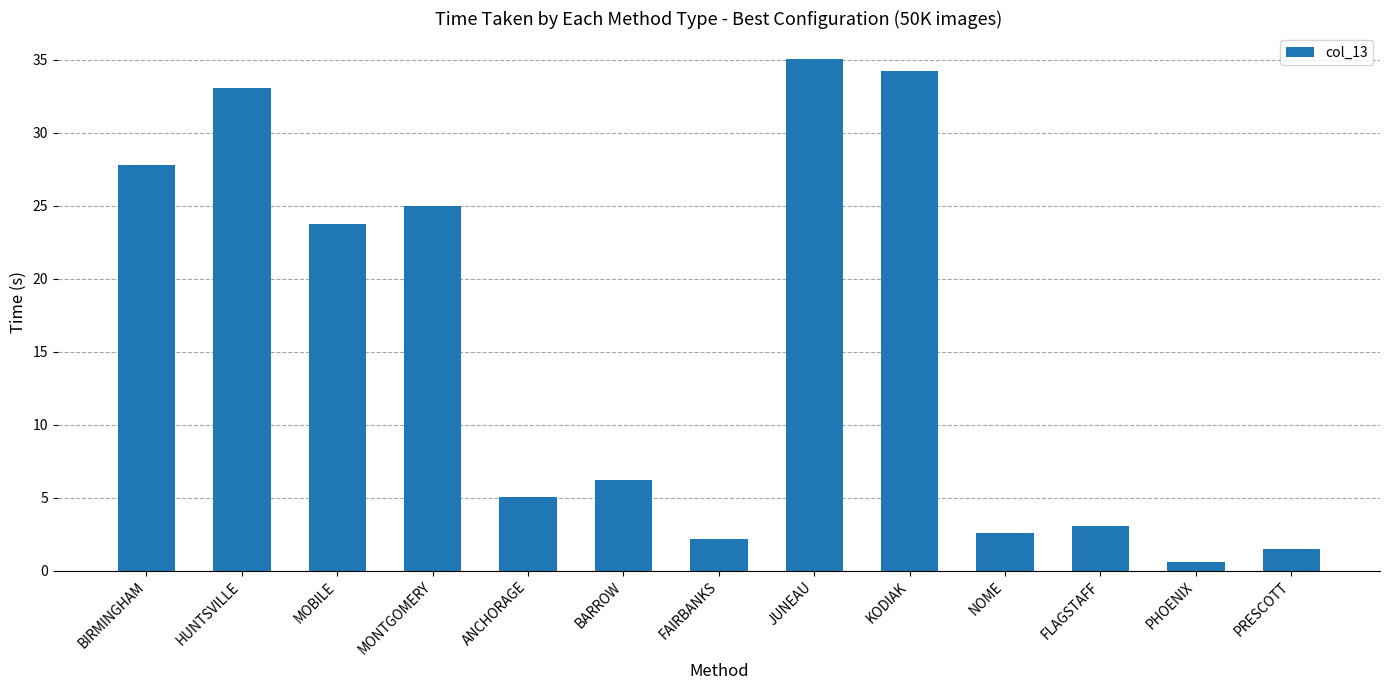

What is the change in value from NOME to FLAGSTAFF?

+0.5